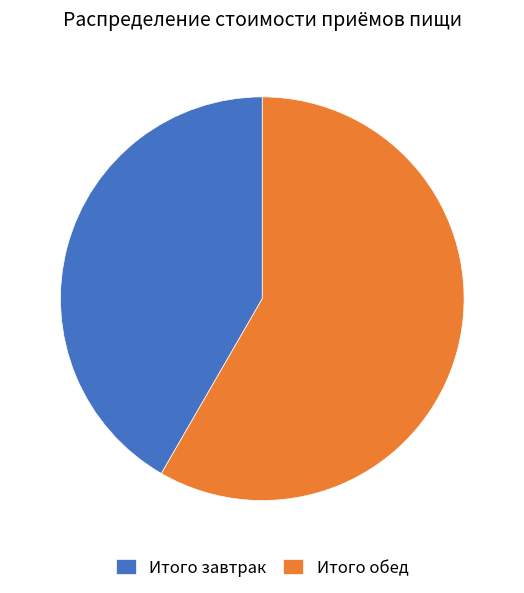

Count the number of slices in the pie.

2